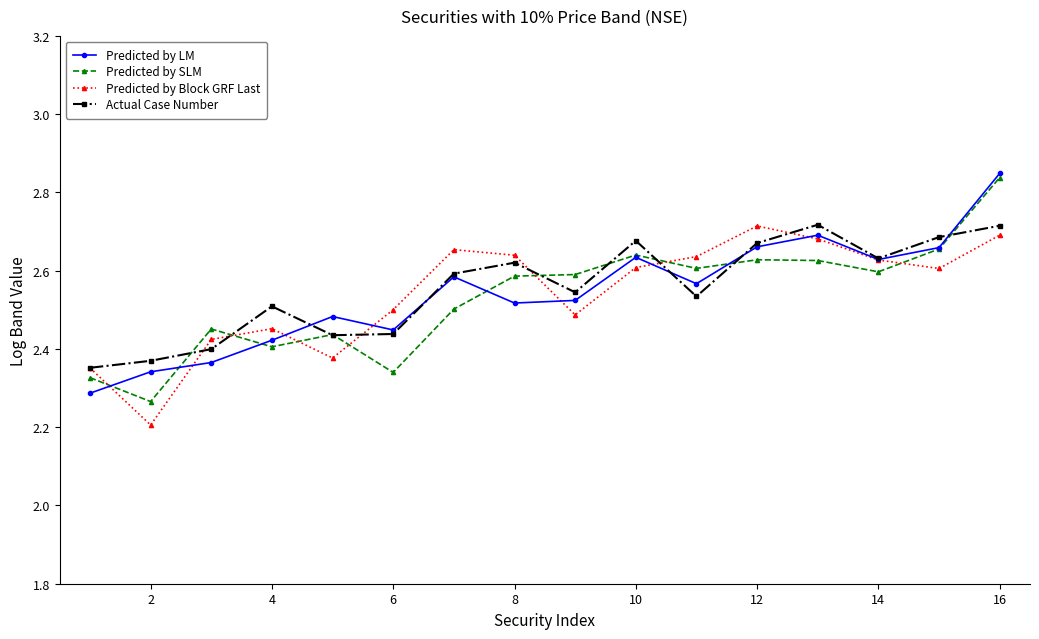

How many interior local peaks does the Actual Case Number series have?

4